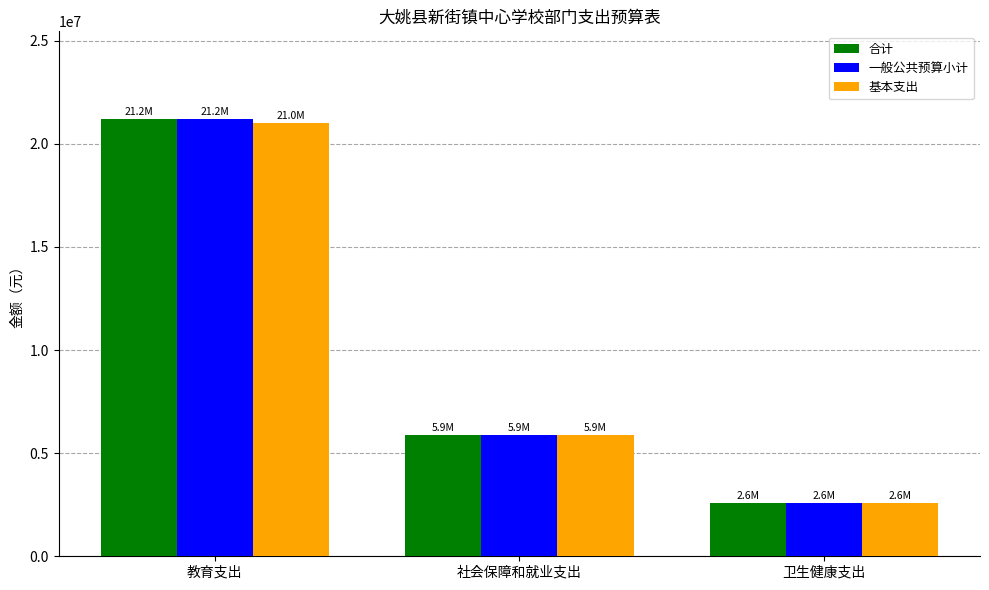

What is the smallest value displayed?

2560695.0